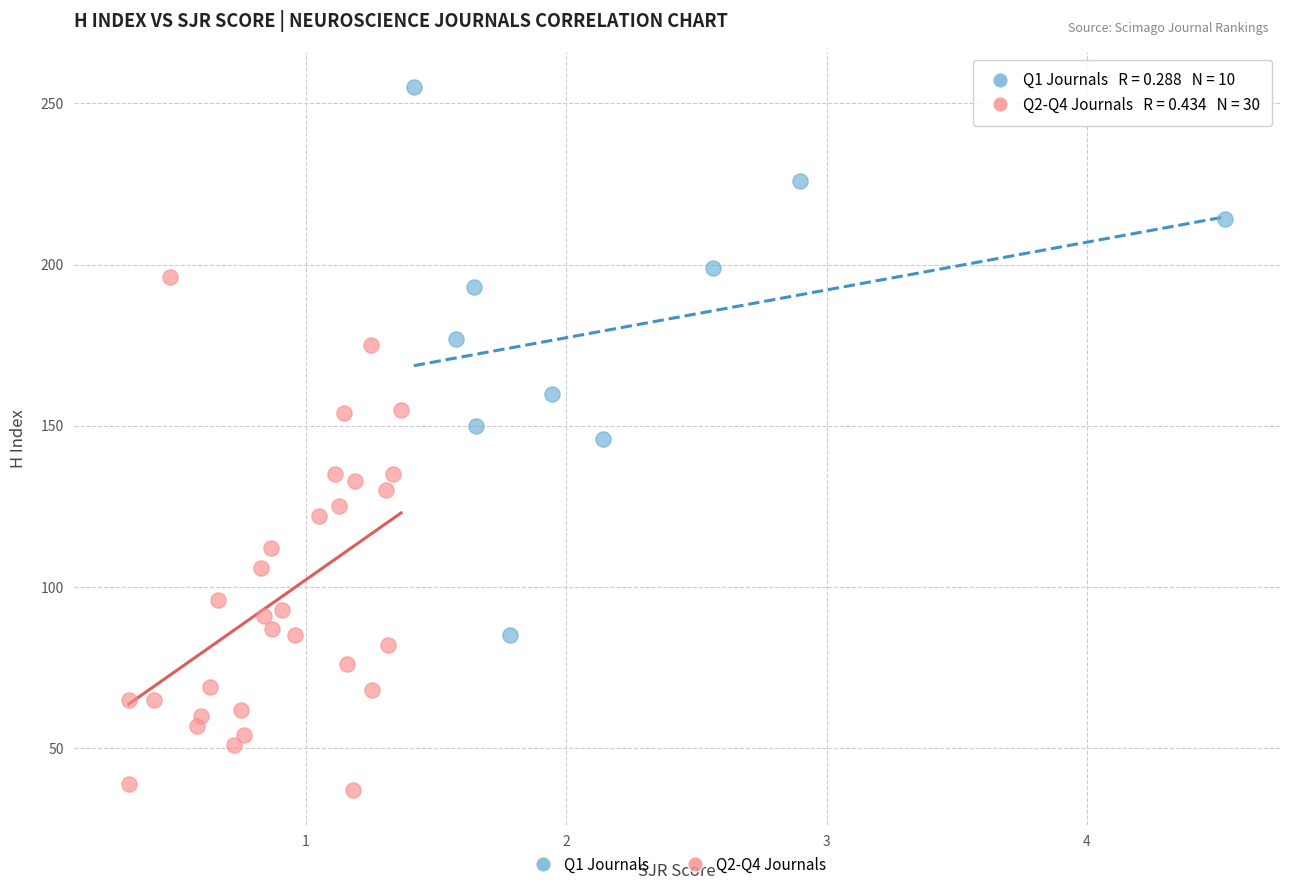

Which series has the largest Y range (max minus min)?

Q1 Journals